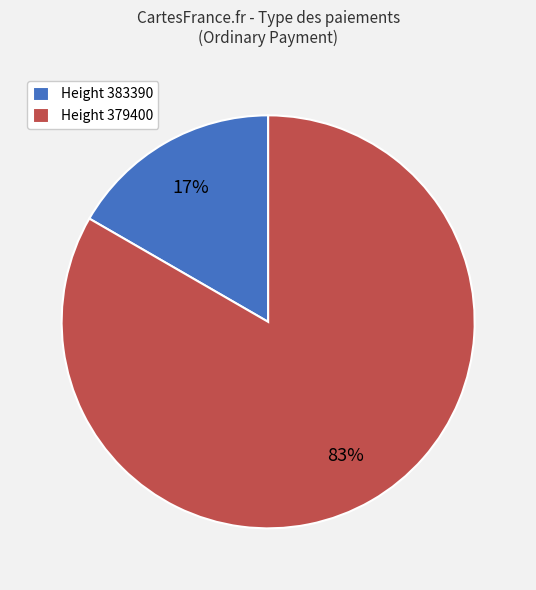

To the nearest percent, what percentage of the pie is Height 383390?

17%